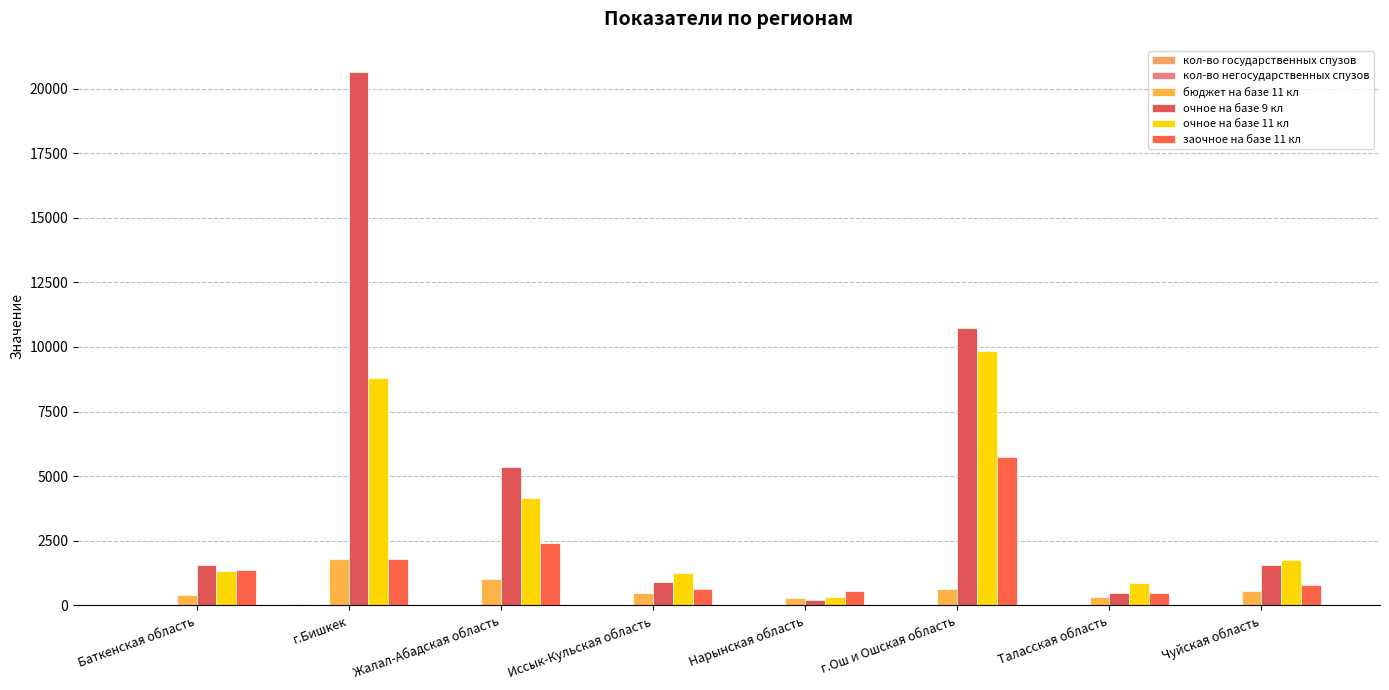

Are the bars horizontal?

No